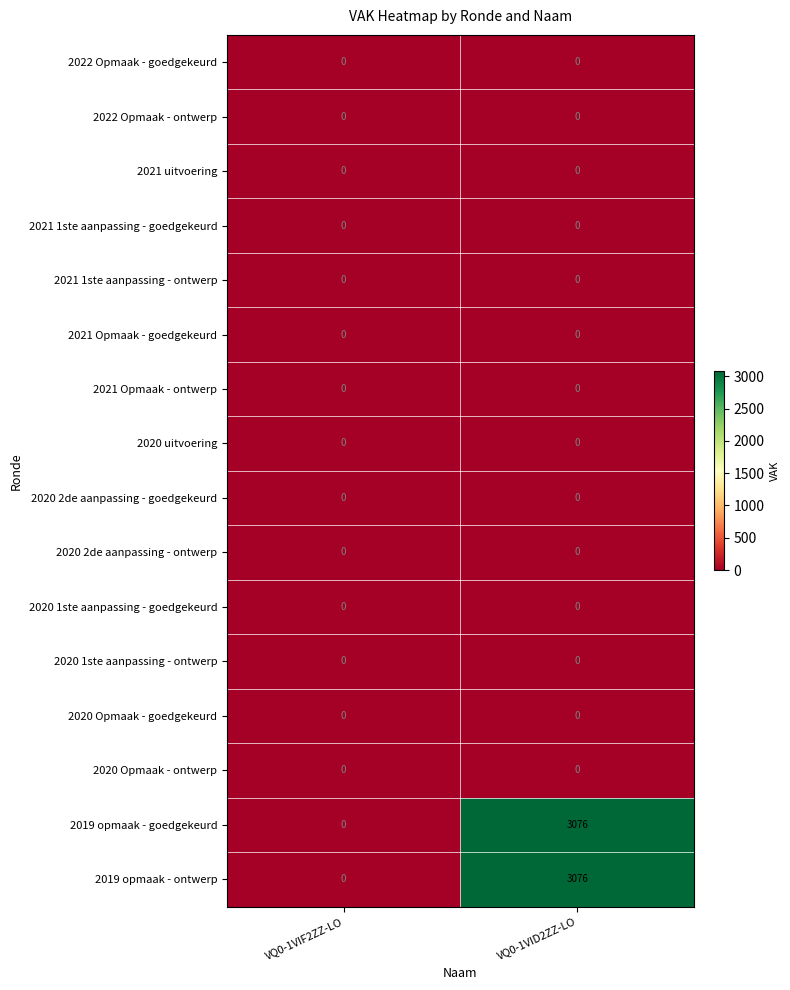

What is the maximum value shown in the chart?

3076